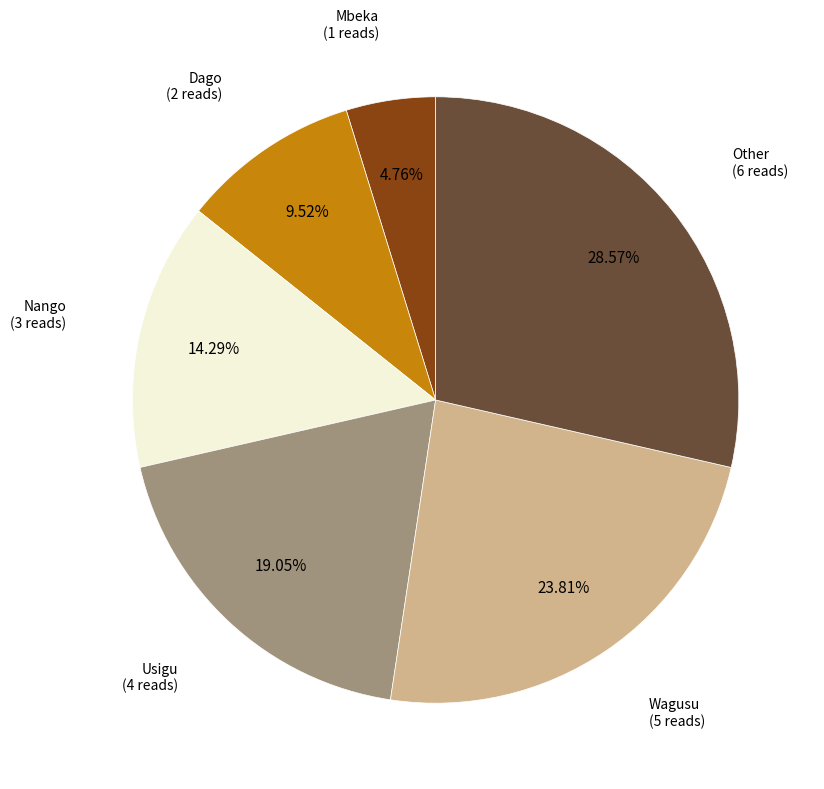

Does any single category account for the majority?

No